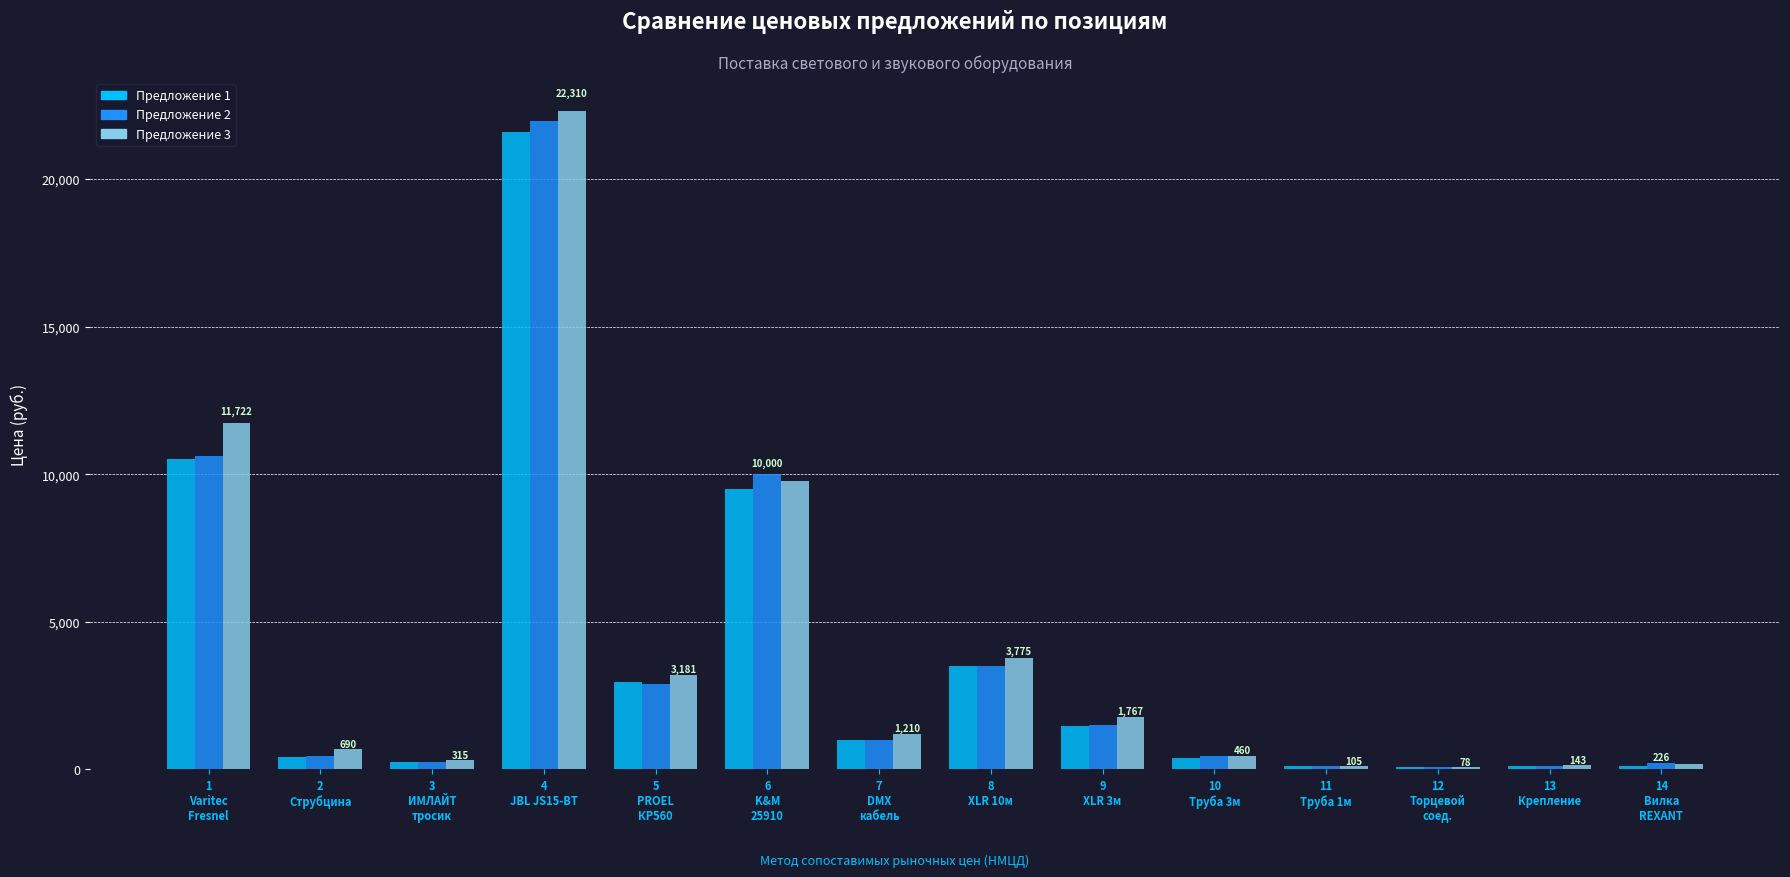

How many values in the Предложение 1 series are below 1000?

7